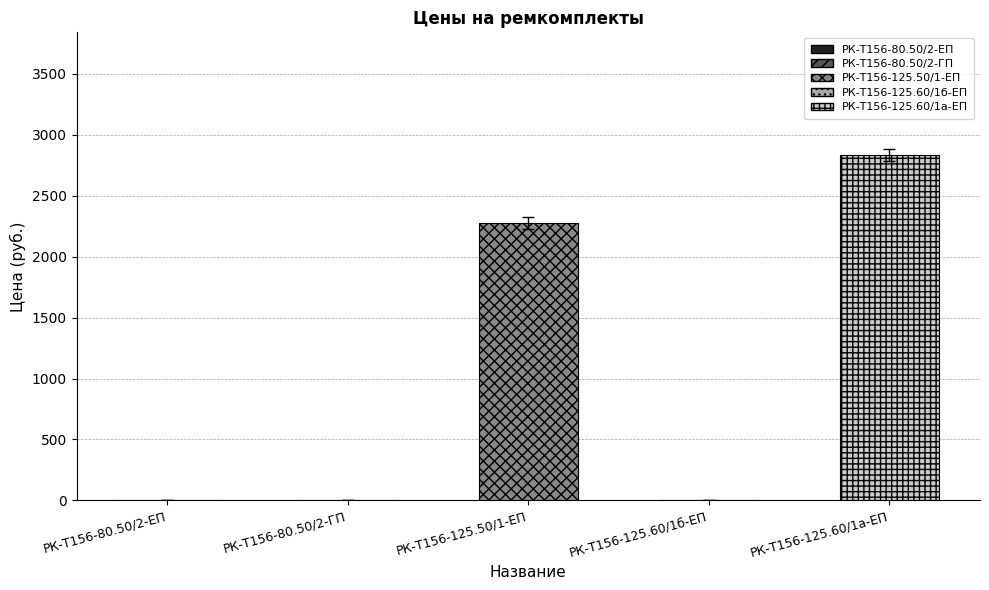

What is the sum of all values?

5108.4